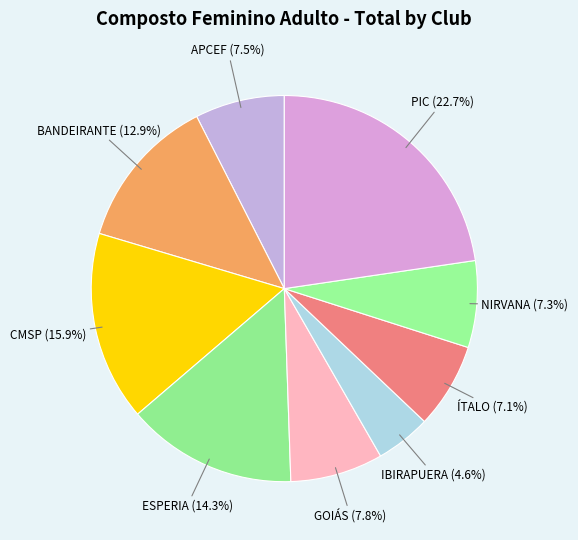

Which has a higher value, BANDEIRANTE or IBIRAPUERA?

BANDEIRANTE